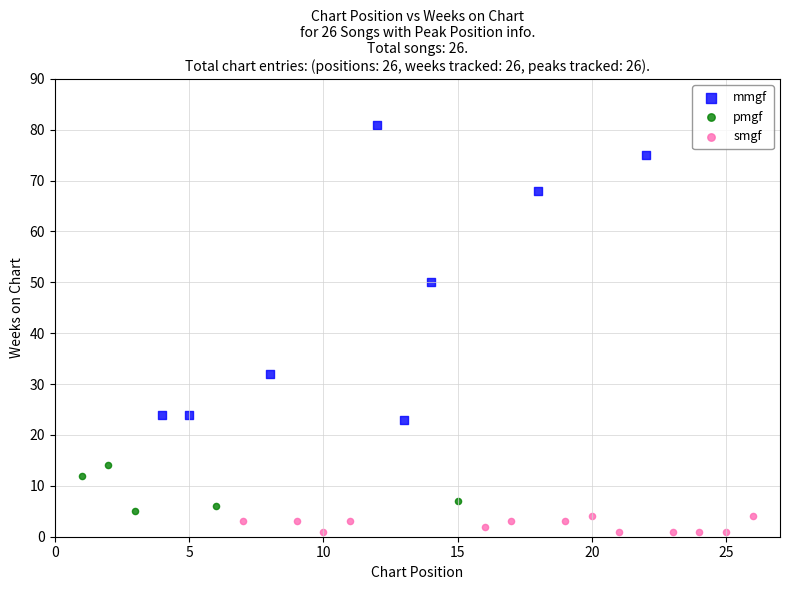

Which series contains the lowest Y value?

smgf